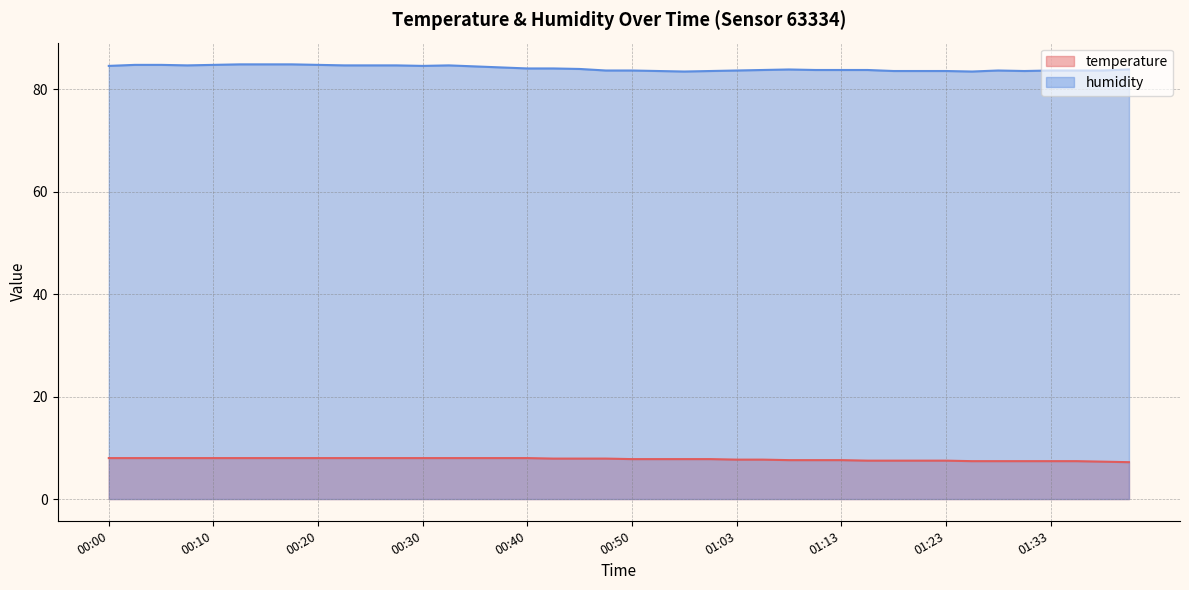

Reading left to right, what are all the values shown in this chart?

temperature: 8.0	8.0	8.0	8.0	8.0	8.0	8.0	8.0	8.0	8.0	8.0	8.0	8.0	8.0	8.0	8.0	8.0	7.9	7.9	7.9	7.8	7.8	7.8	7.8	7.7	7.7	7.6	7.6	7.6	7.5	7.5	7.5	7.5	7.4	7.4	7.4	7.4	7.4	7.3	7.2
humidity: 84.6	84.8	84.8	84.7	84.8	84.9	84.9	84.9	84.8	84.7	84.7	84.7	84.6	84.7	84.5	84.3	84.1	84.1	84.0	83.7	83.7	83.6	83.5	83.6	83.7	83.8	83.9	83.8	83.8	83.8	83.6	83.6	83.6	83.5	83.7	83.6	83.7	83.7	83.7	83.9